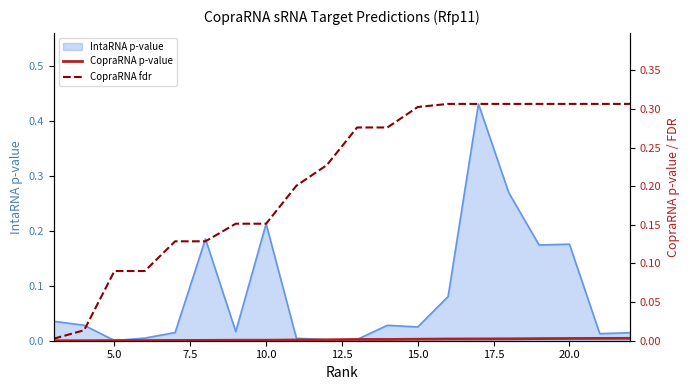

What is the difference between the second highest and second lowest values in the CopraRNA fdr series?

0.3